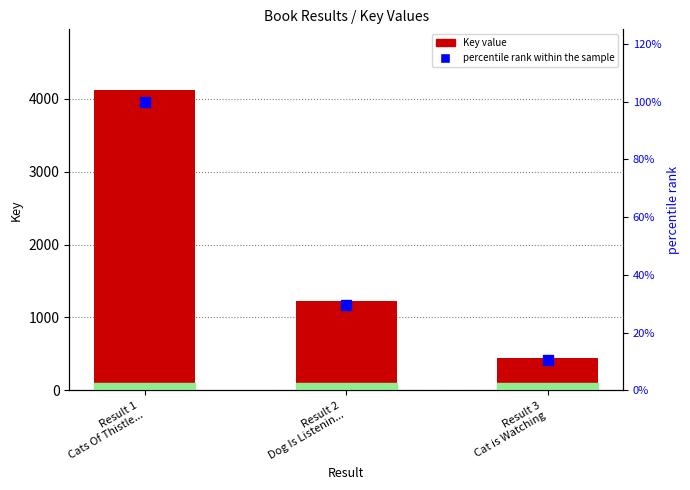

What is the maximum value for Key value?

4125.0